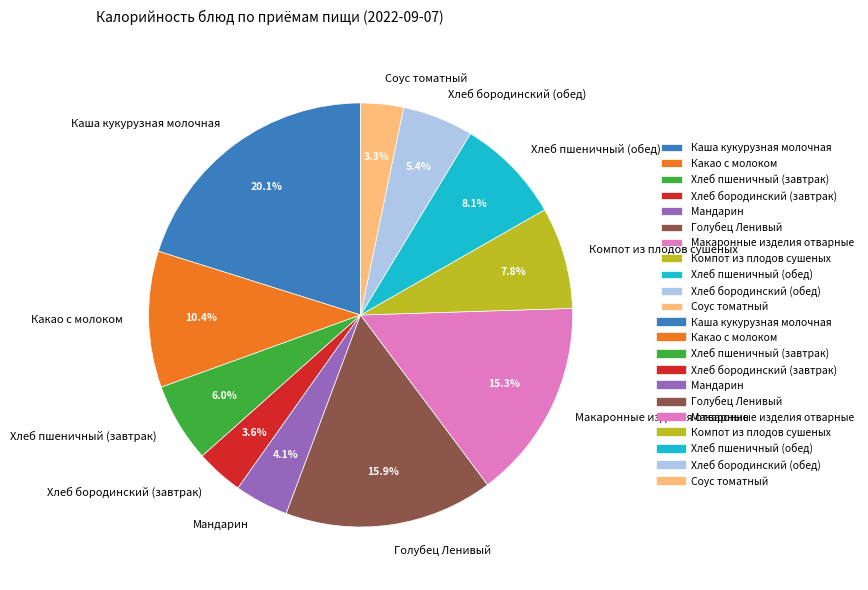

Between Хлеб пшеничный (завтрак) and Голубец Ленивый, which is larger?

Голубец Ленивый